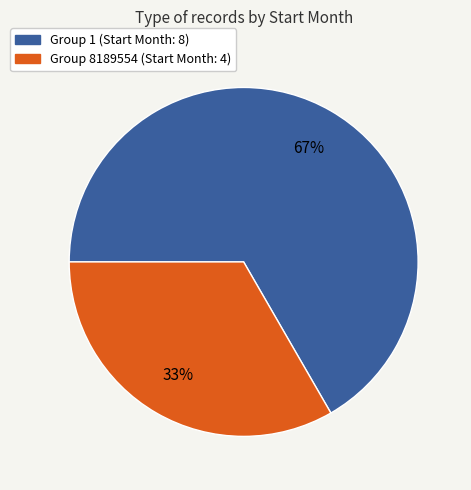

Does any single category account for the majority?

Yes